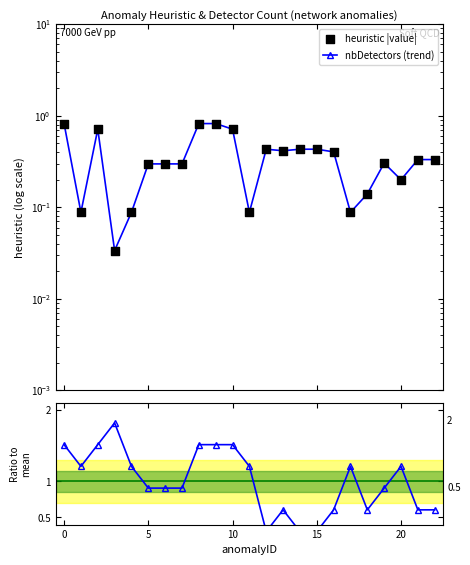

At how many categories does at least one series exceed 0?

23